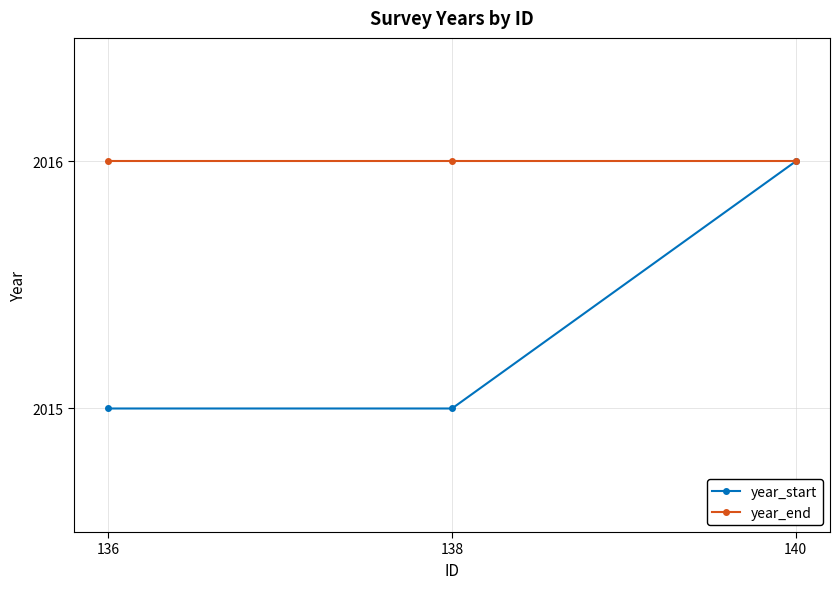

Which series has the largest range (max minus min)?

year_start